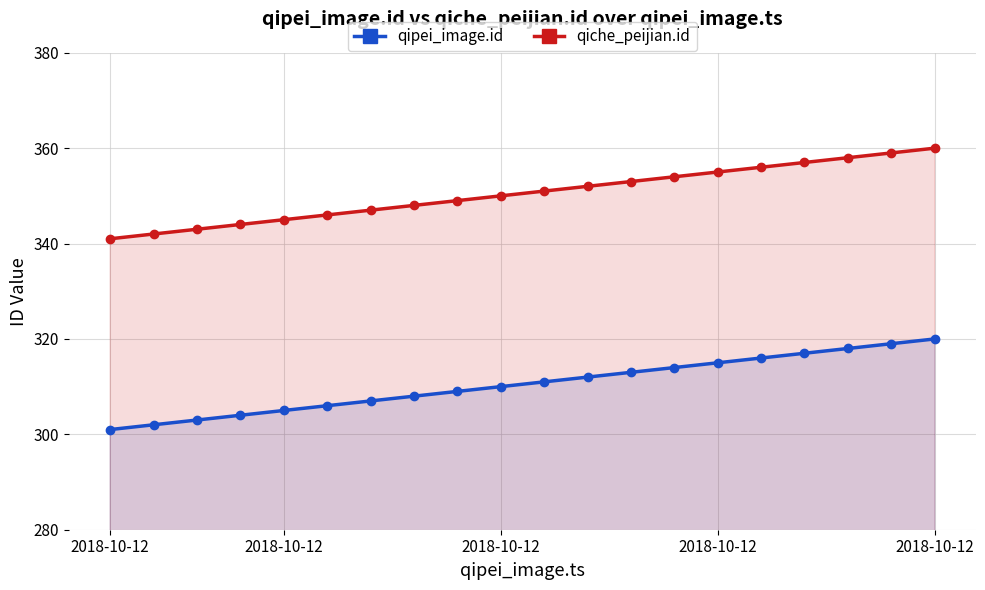

True or false: qiche_peijian.id has a value of 353 at 12.

True